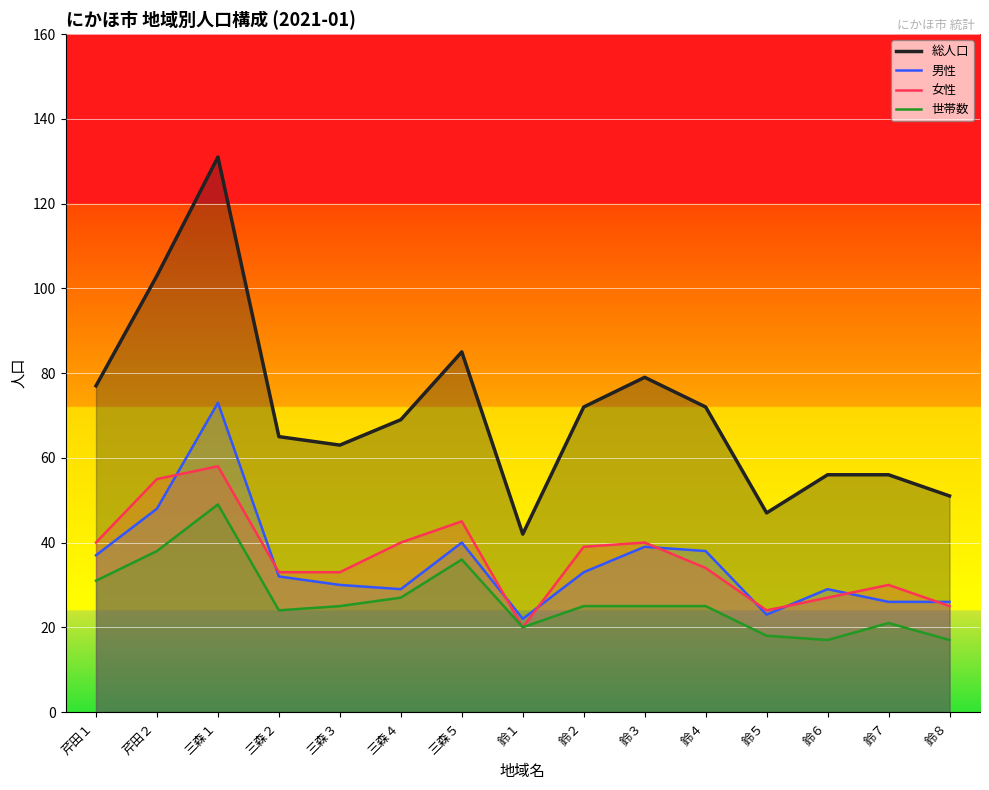

Count the number of categories in the chart.

15